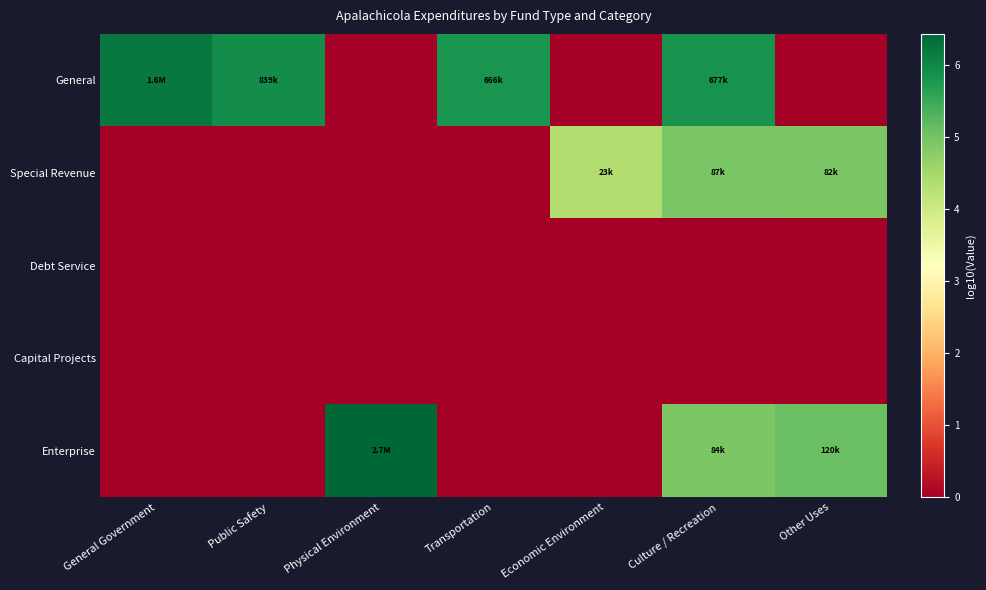

Which has a higher value, Other Uses or Culture / Recreation?

Culture / Recreation